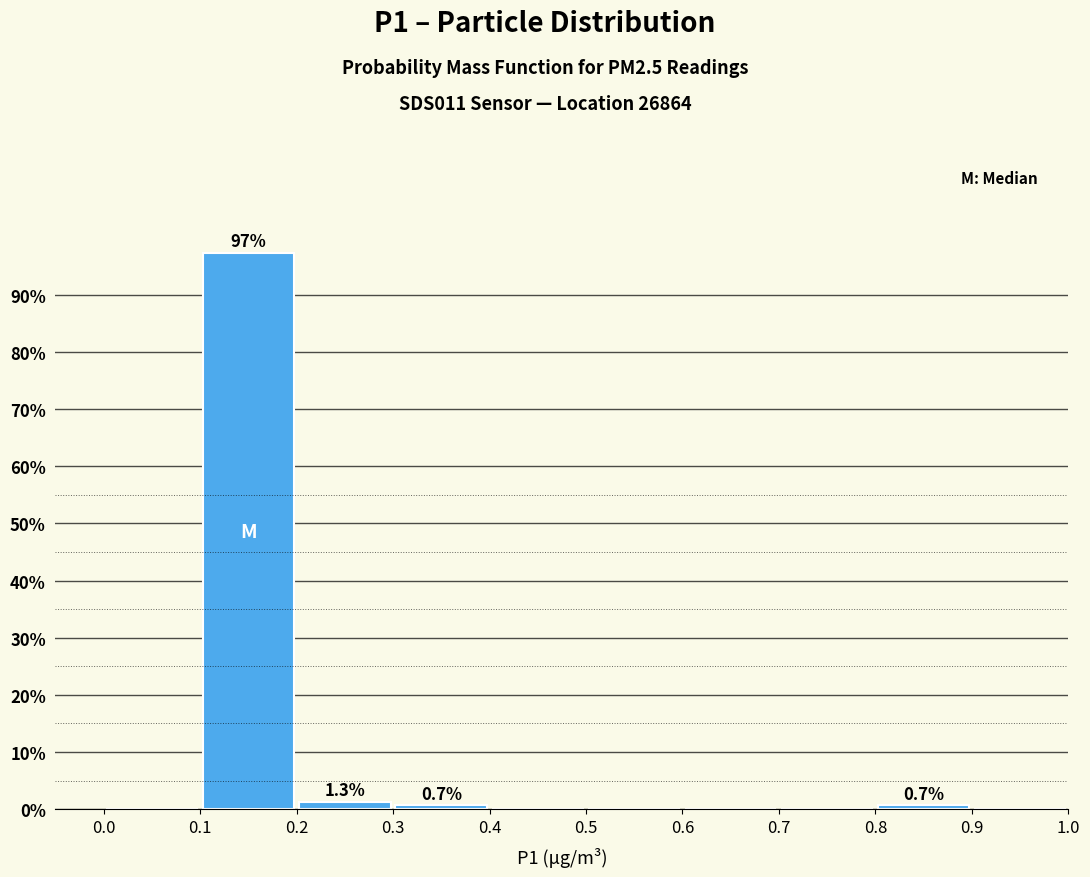

Over which range of the x-axis is the bar tallest?

0.1 to 0.2